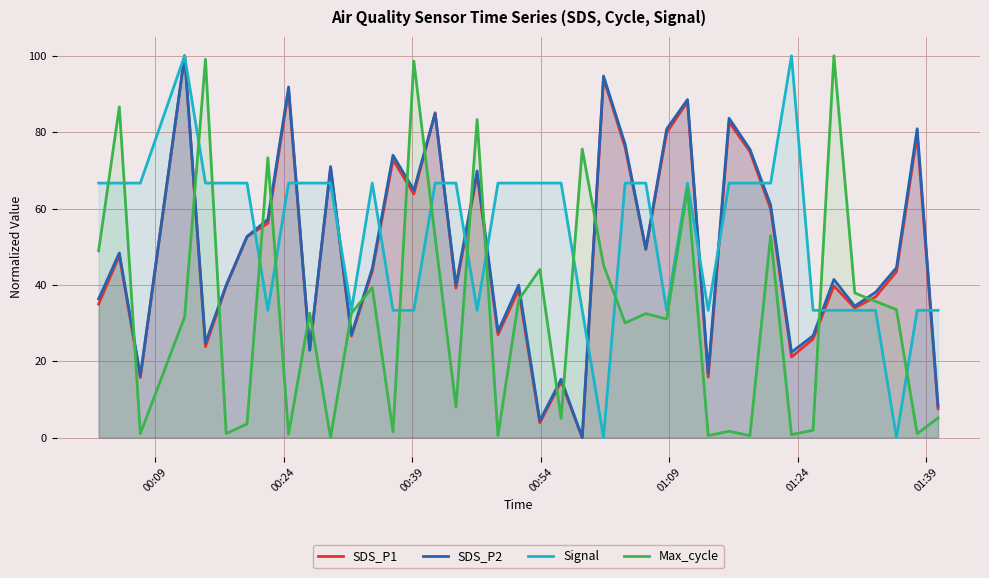

What is the maximum value for SDS_P2?

100.0